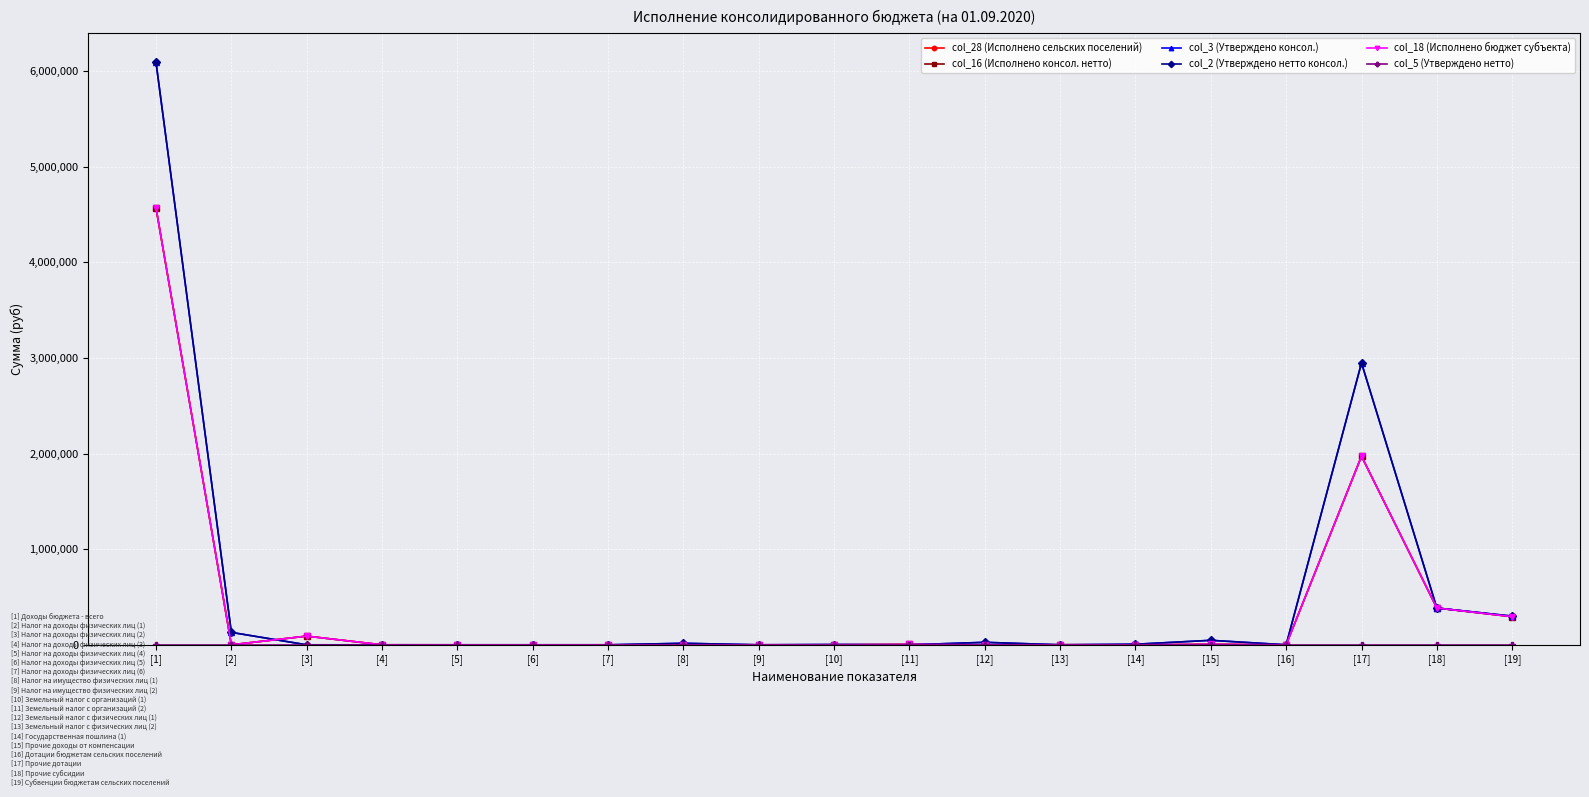

At which category is the sum across all series the highest?

[1]